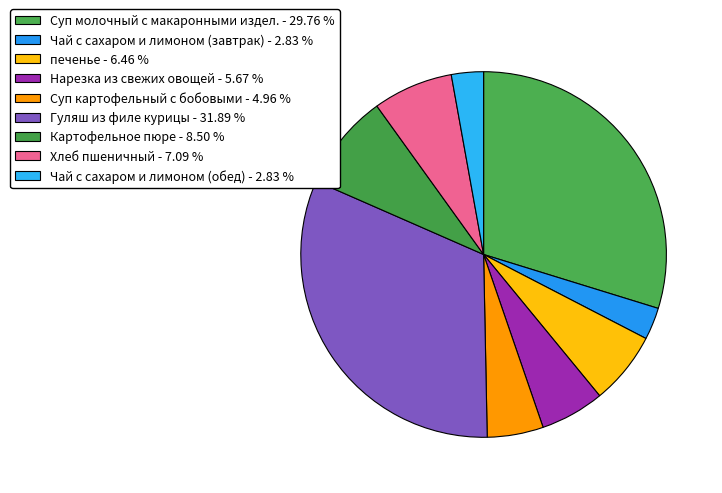

How much of the chart is everything except Хлеб пшеничный?

92.9%